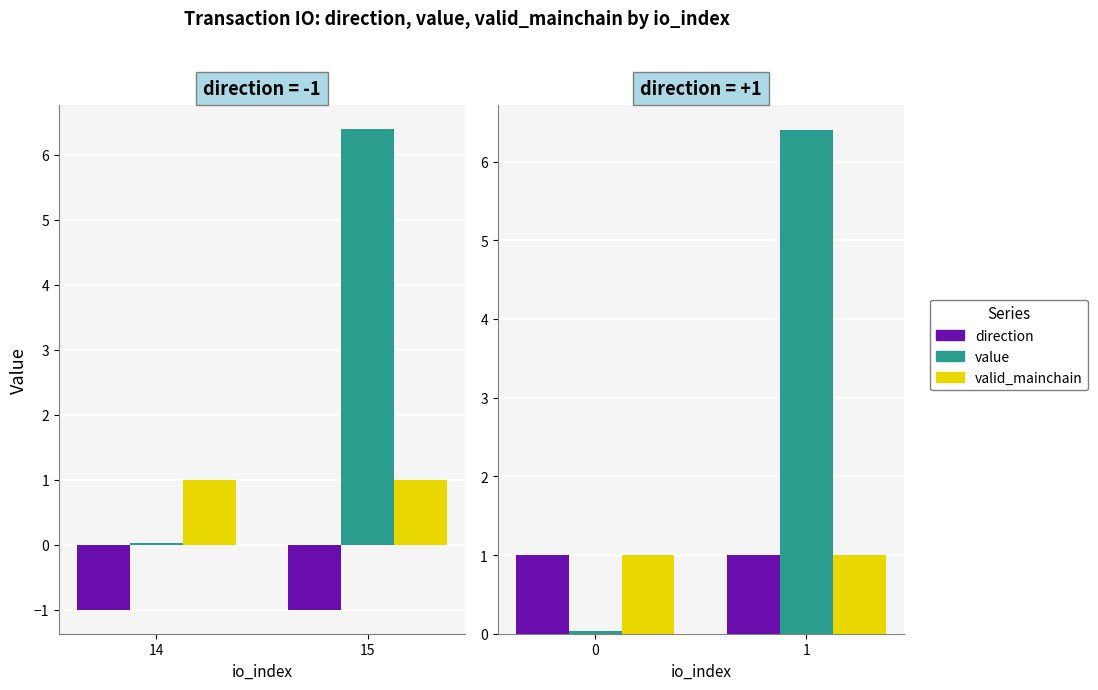

At which label does valid_mainchain reach its minimum?

14